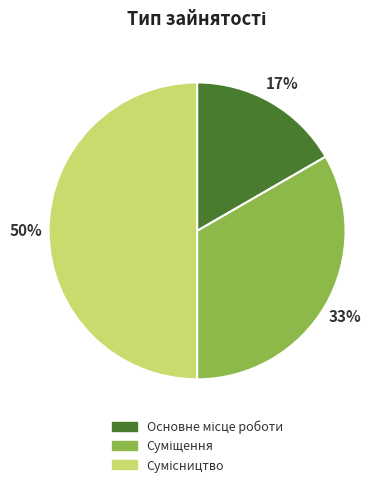

To the nearest percent, what is the difference between the largest and smallest slice percentages?

33%